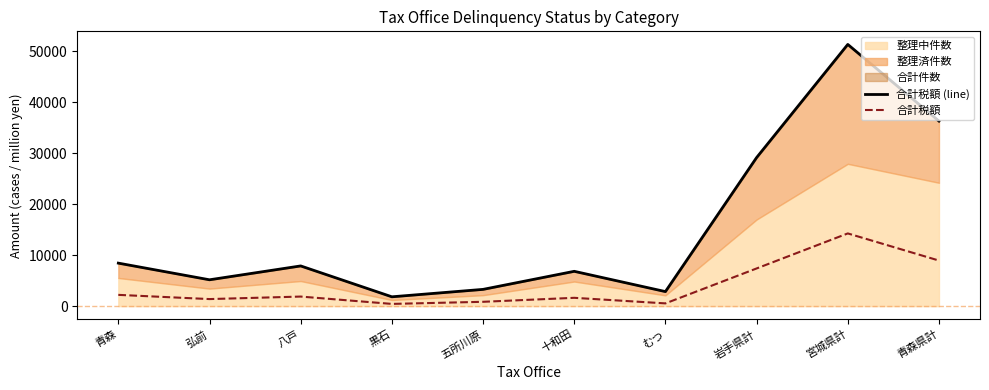

Reading left to right, what are all the values shown in this chart?

合計税額 (line): 8431	5166	7881	1831	3286	6826	2852	29119	51296	36273
合計税額: 2211	1385	1877	438	851	1631	540	7387	14252	8933